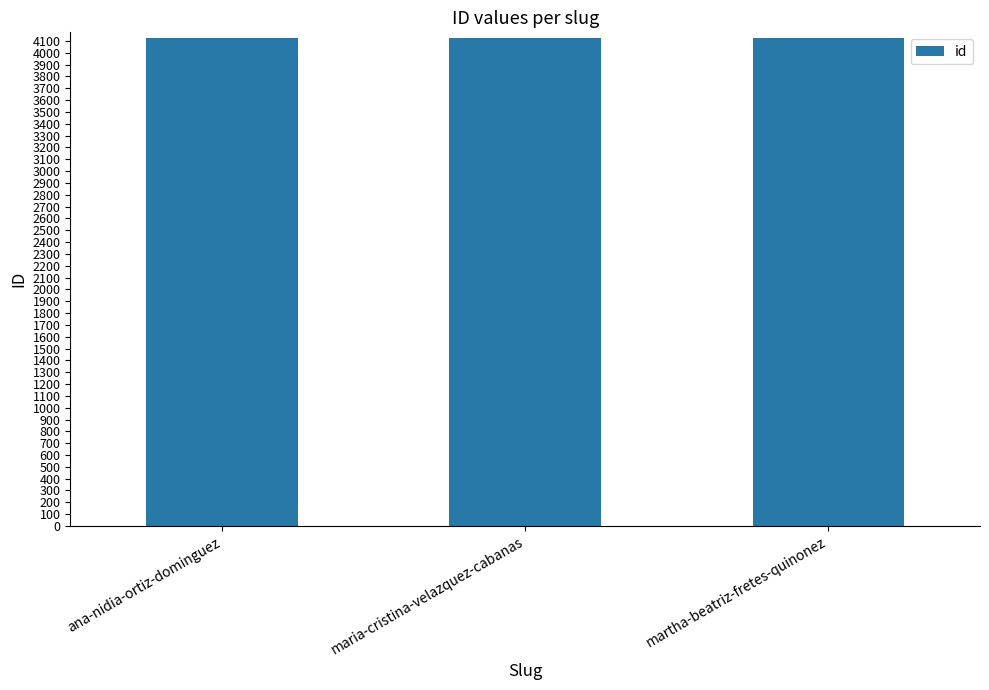

The value at maria-cristina-velazquez-cabanas is 4122. True or false?

True